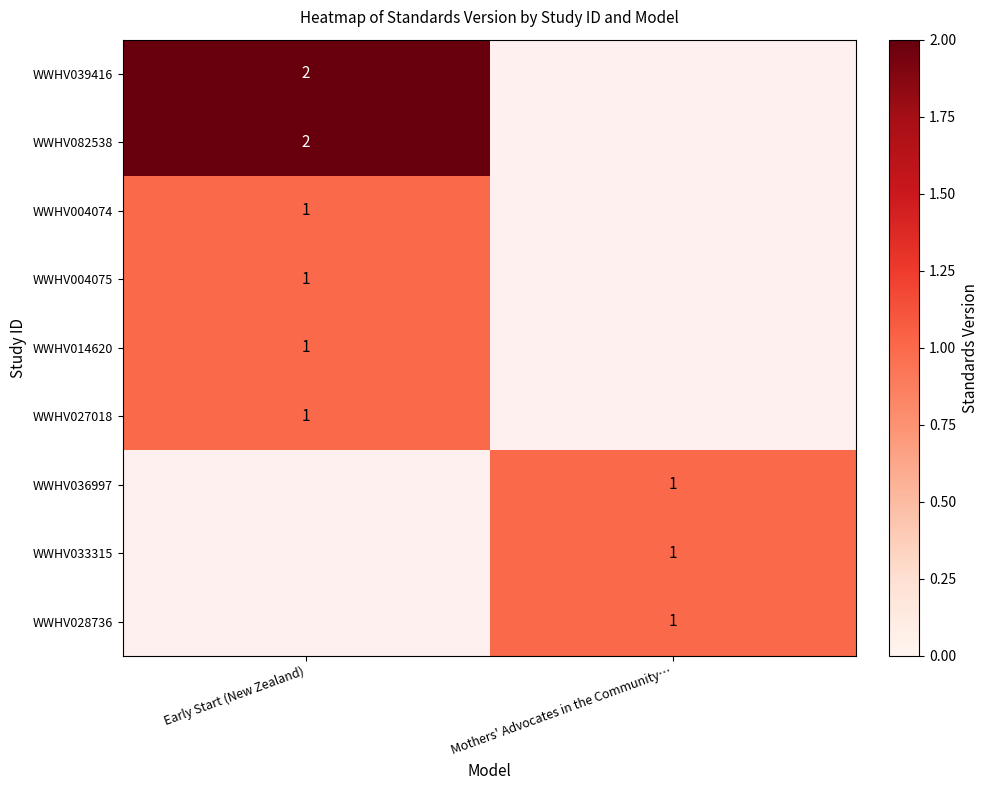

Between Mothers' Advocates in the Community… and Early Start (New Zealand), which is larger?

Early Start (New Zealand)